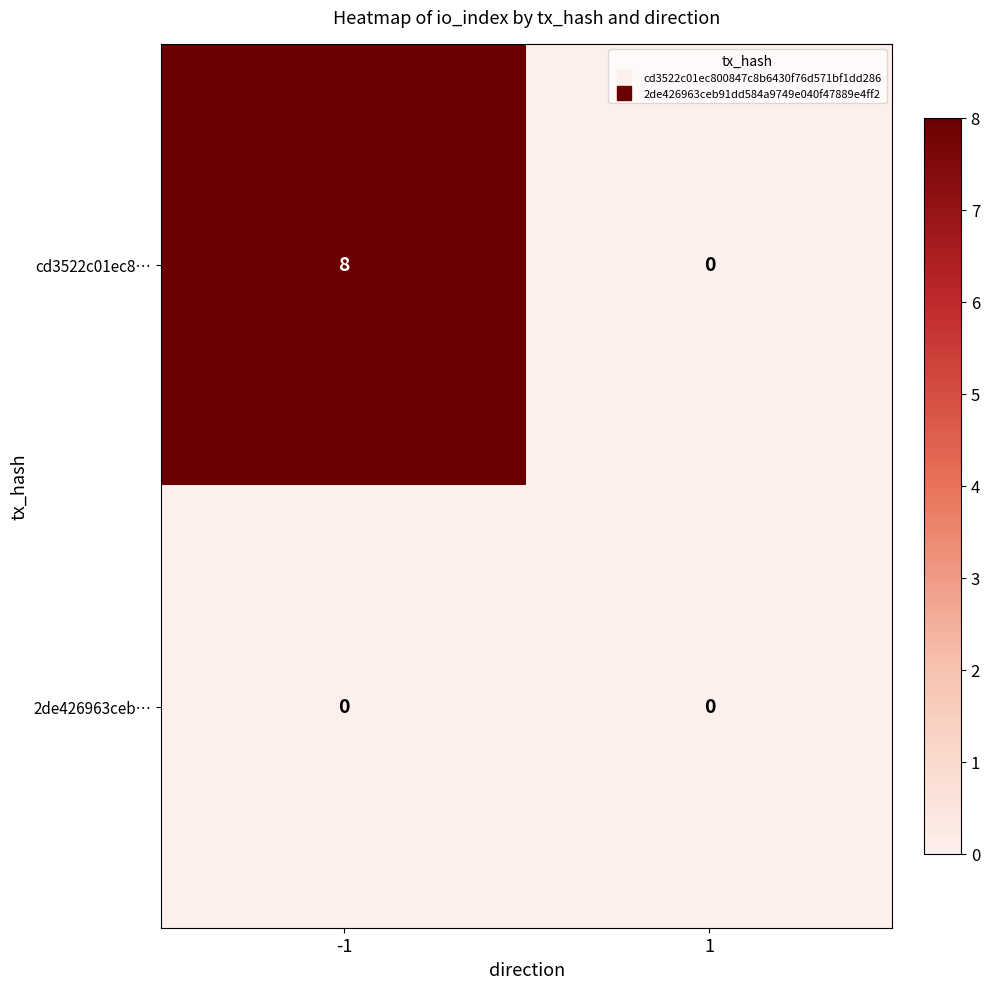

Which series changed the most between -1 and 1?

cd3522c01ec8…